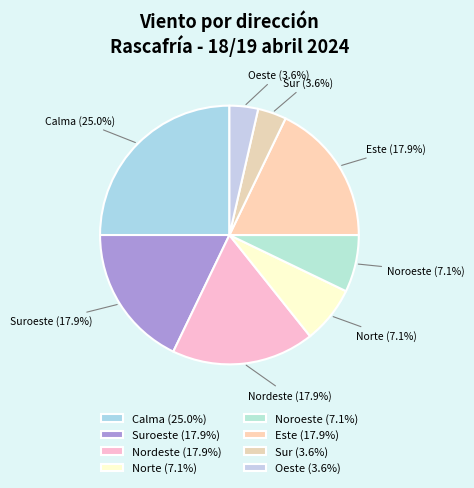

Is the sum of Calma (25.0%) and Sur (3.6%) greater than half?

No